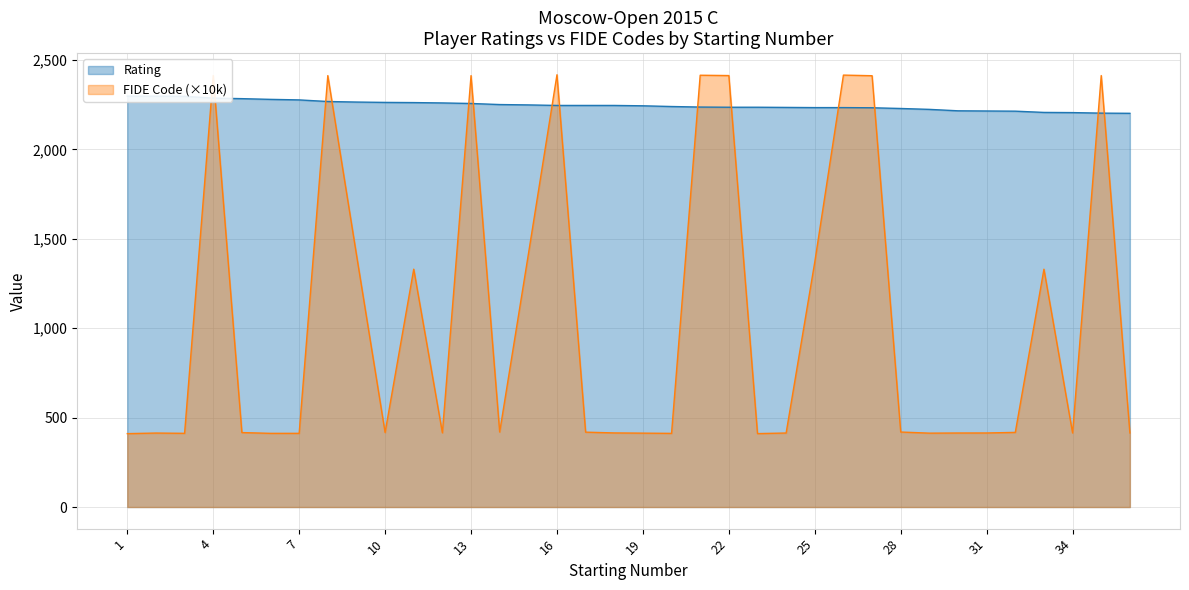

What is the value of the FIDE Code point at the 24th from the left?

413.9